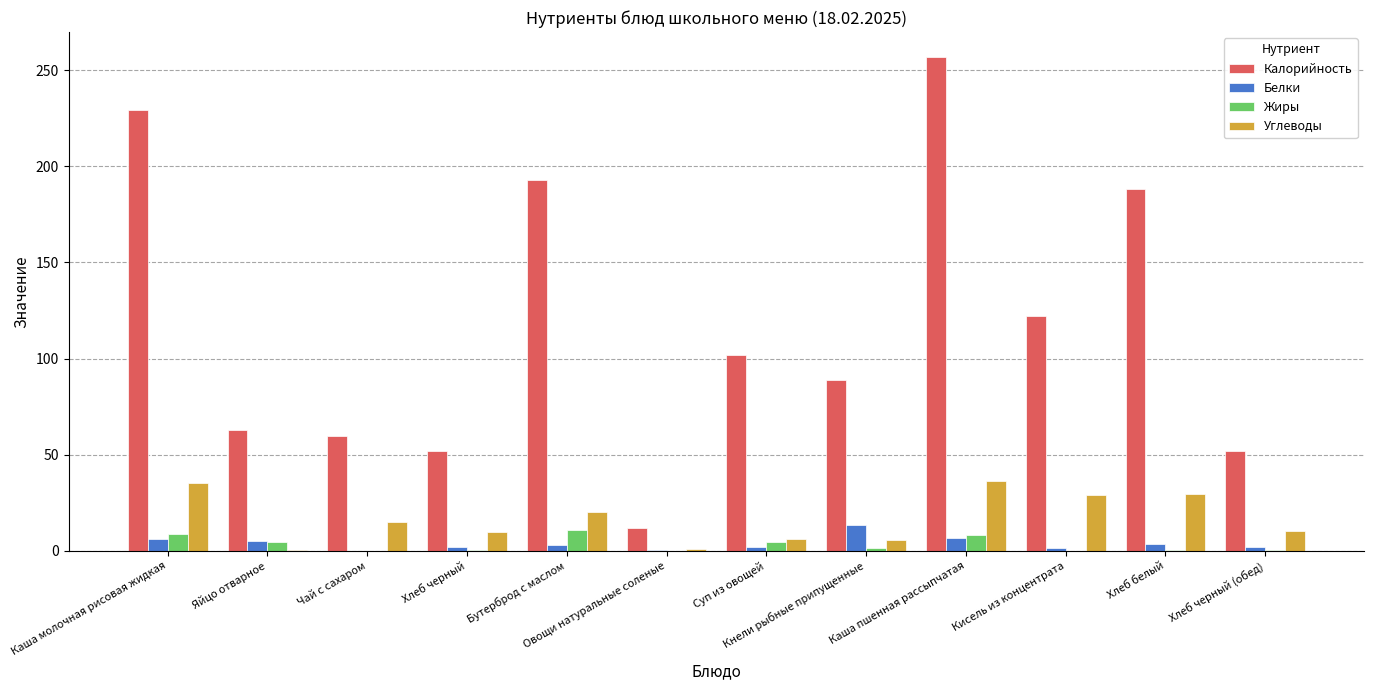

What is the difference between the Жиры values at Овощи натуральные соленые and Каша молочная рисовая жидкая?

8.8